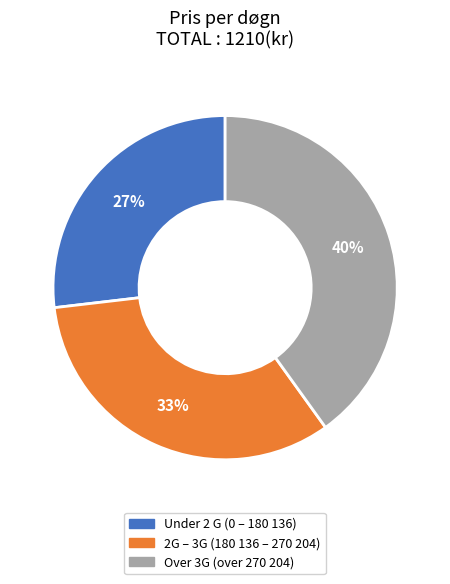

Count the number of slices in the pie.

3